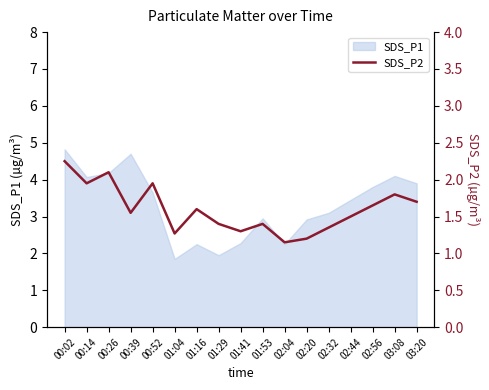

How many points are higher than both their immediate neighbors (excluding endpoints)?

5